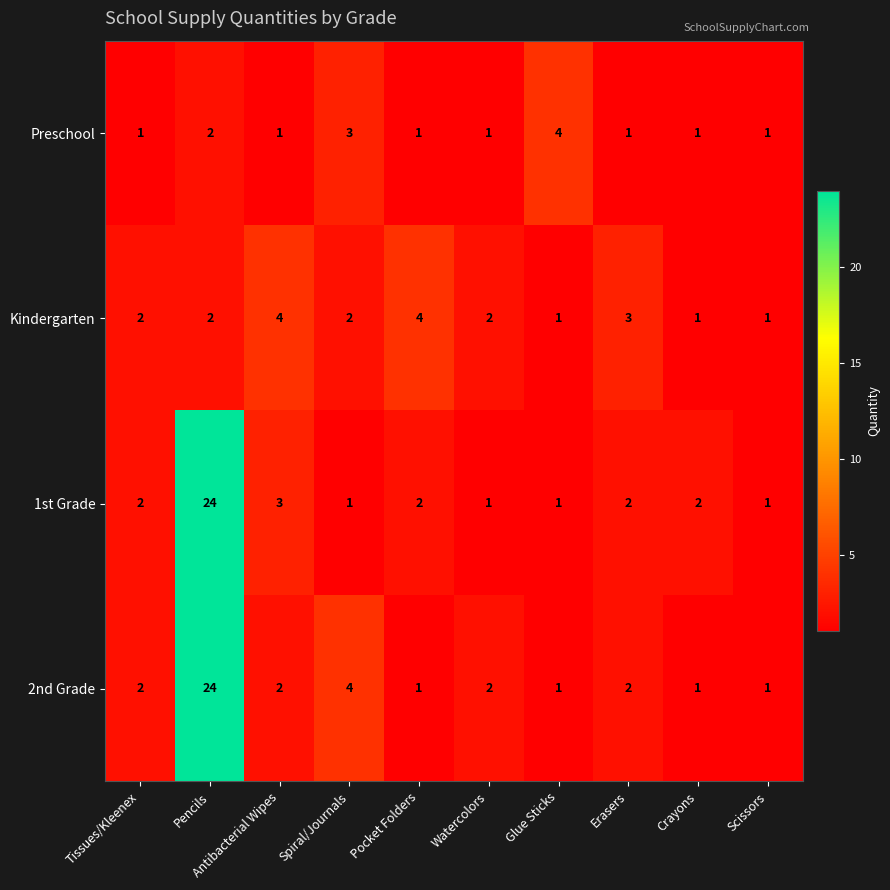

How many categories are shown in the chart?

10